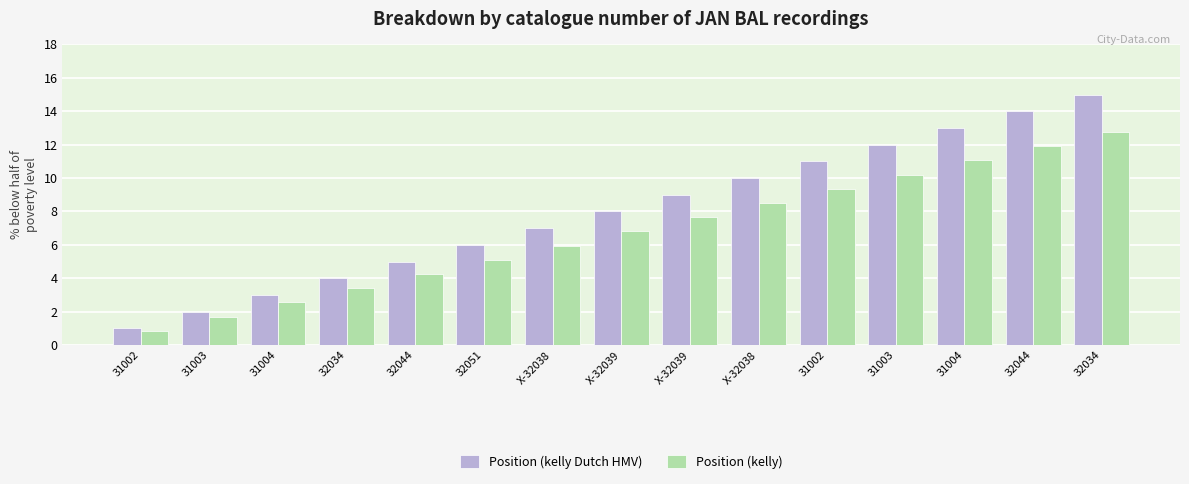

The Position (kelly) series shows 0.4 at 31002. True or false?

False